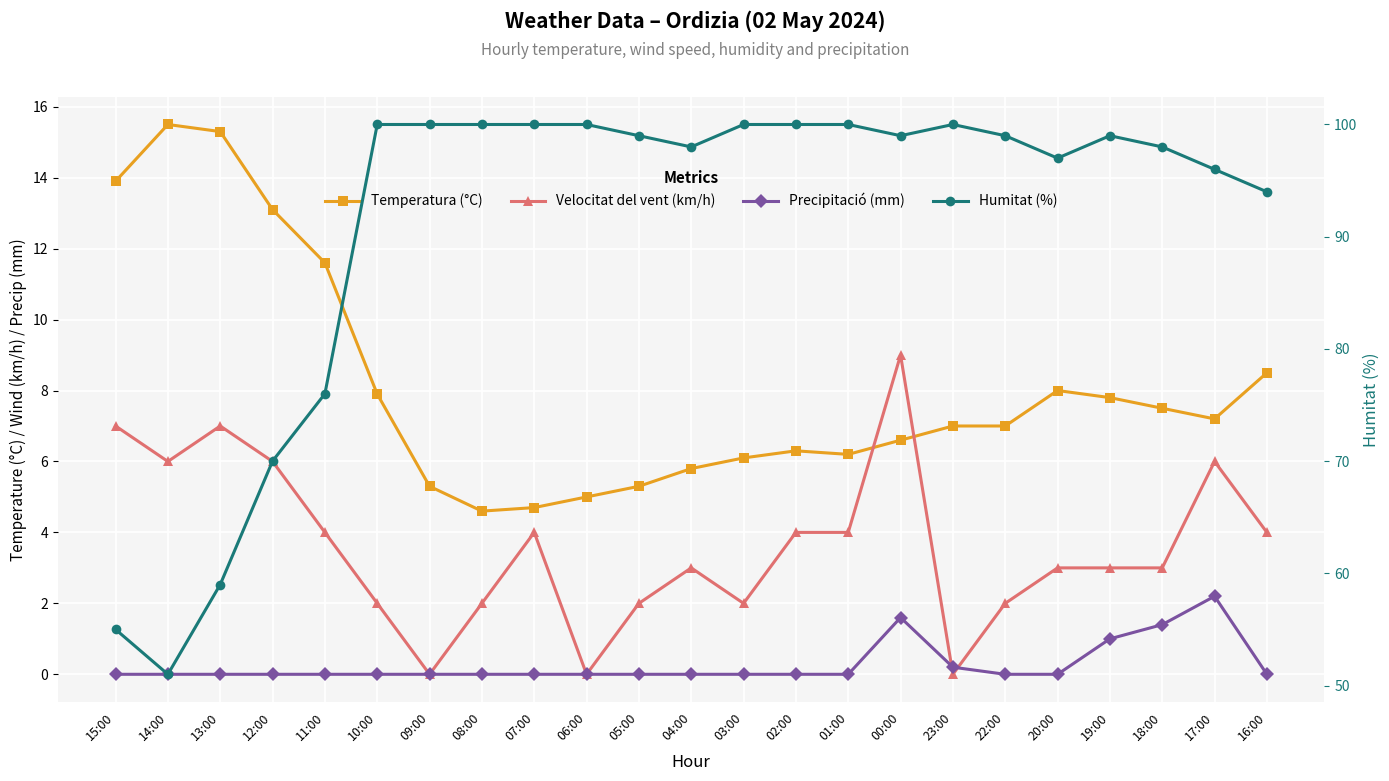

Where is the first local maximum for Precipitació (mm)?

00:00